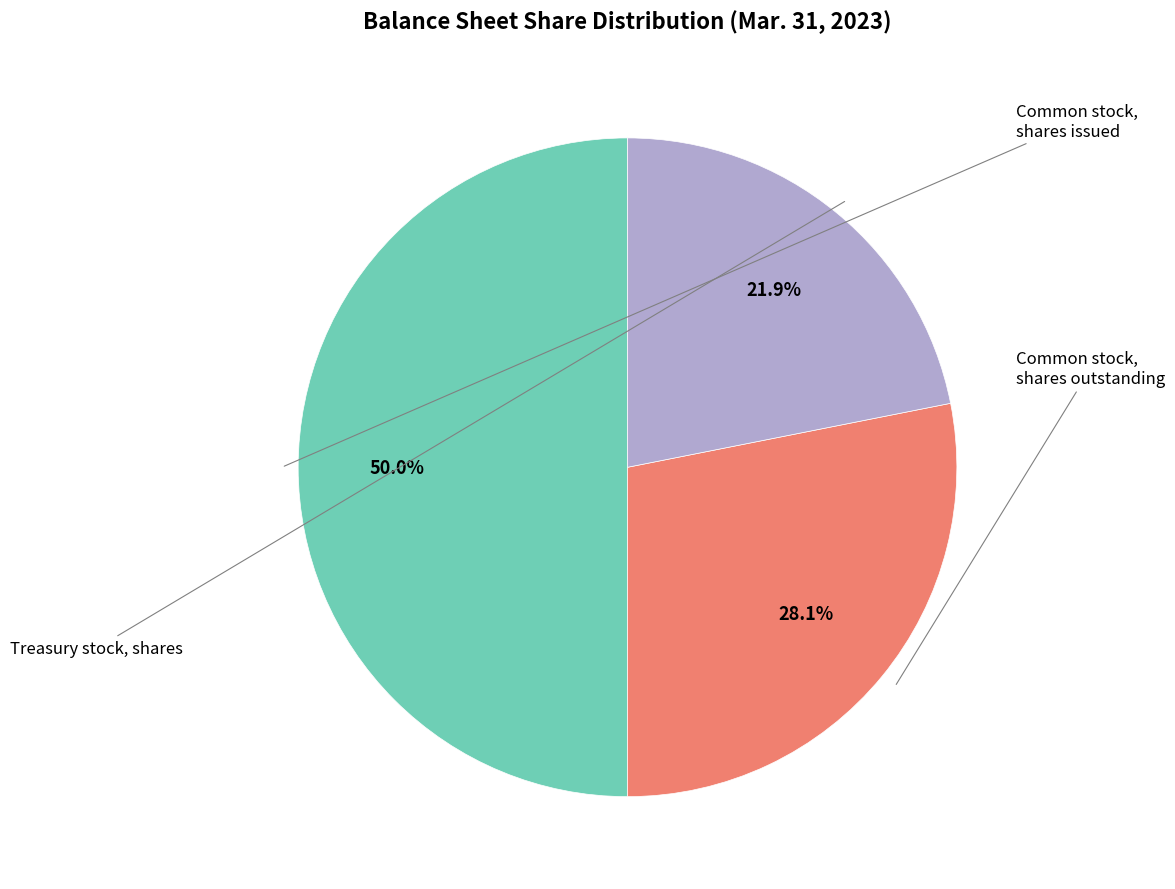

Count the number of slices in the pie.

3